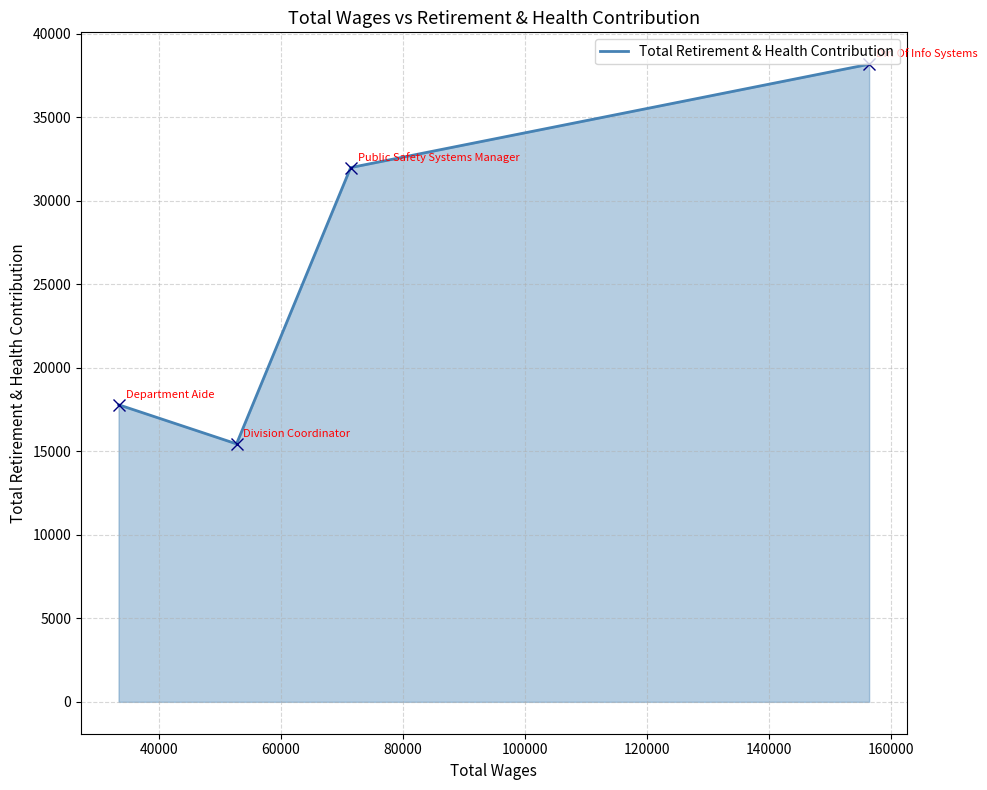

What is the maximum value shown in the chart?

38183